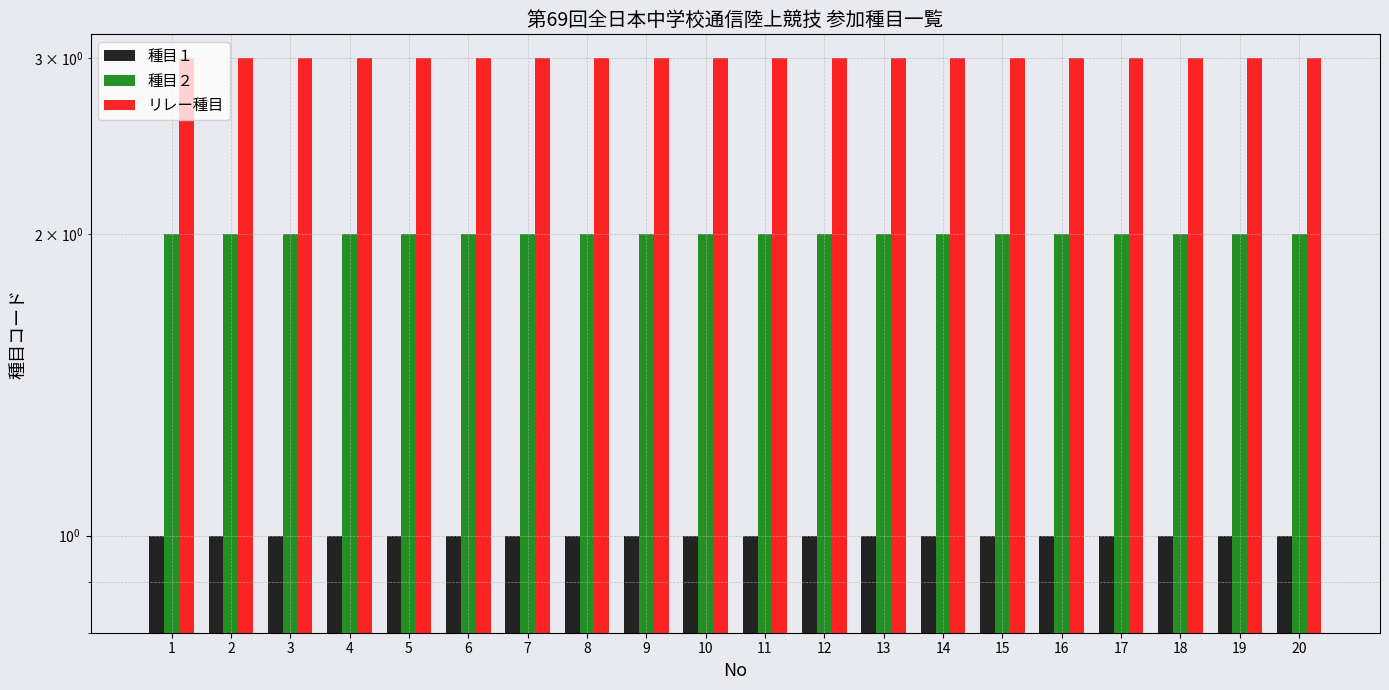

What is the sum of the リレー種目 values at 13 and 7?

6